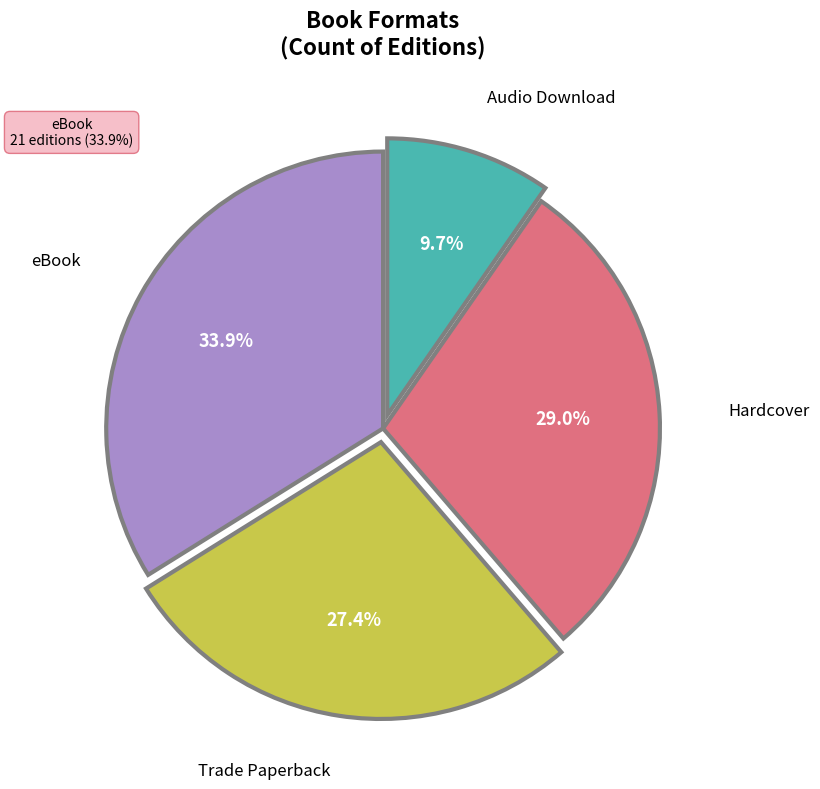

Is there a majority slice in this chart?

No